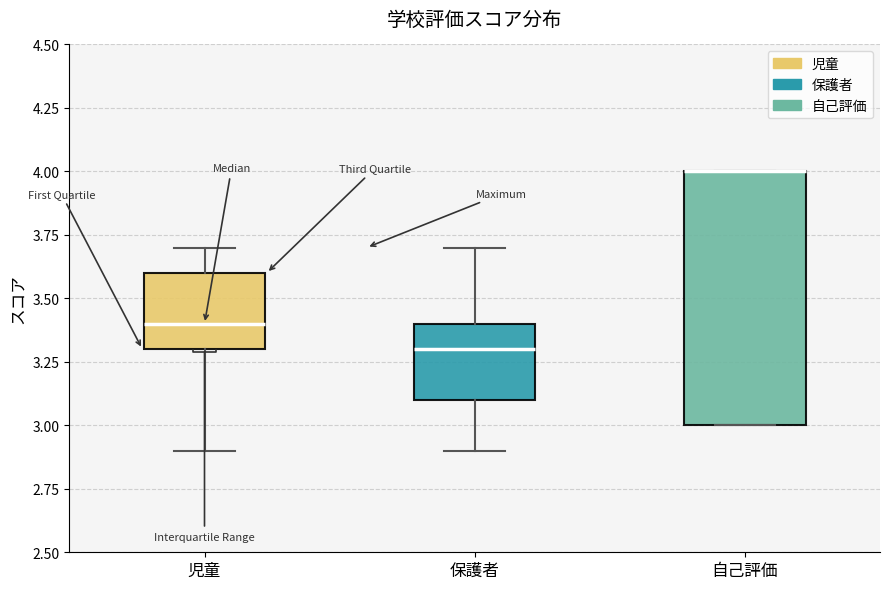

Reading left to right, transcribe this box plot: for each box, give where its median line is, the range the box spans, and where its two whiskers end, as read against the y-axis. The values are not printed on the chart, so give them approximately, as read against the axis.

児童: median 3.4, box 3.3 to 3.6, whiskers 2.9 to 3.7
保護者: median 3.3, box 3.1 to 3.4, whiskers 2.9 to 3.7
自己評価: median 4.0 (drawn on the box's upper edge), box 3.0 to 4.0, whiskers 3.0 to 4.0